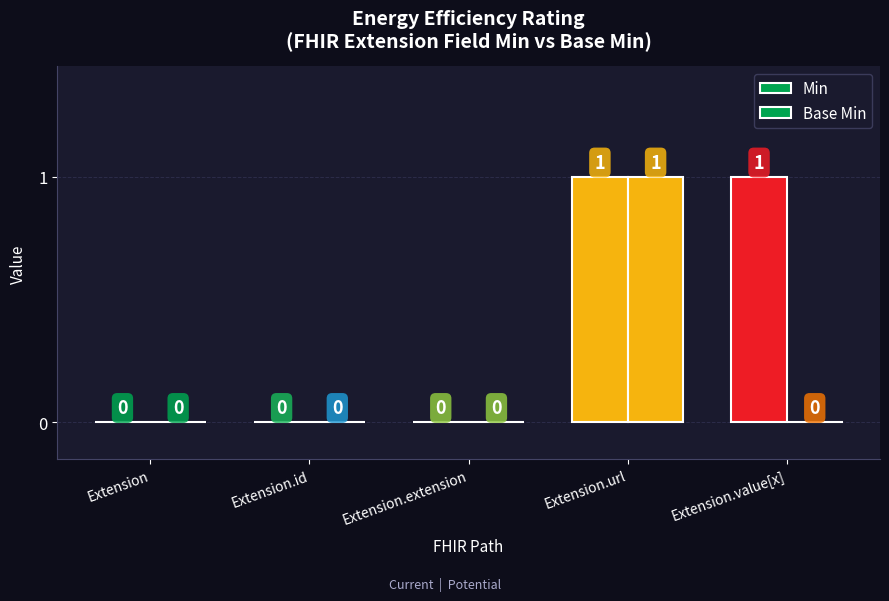

Which label corresponds to the smallest value in the chart?

Extension